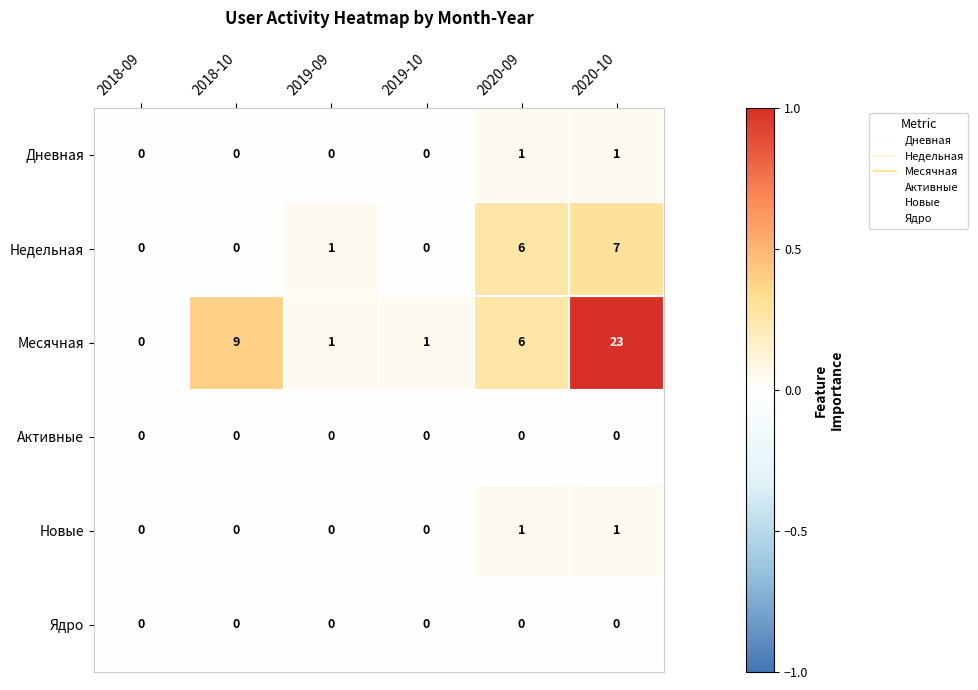

The value of Ядро at 2019-09 is 0. True or false?

True